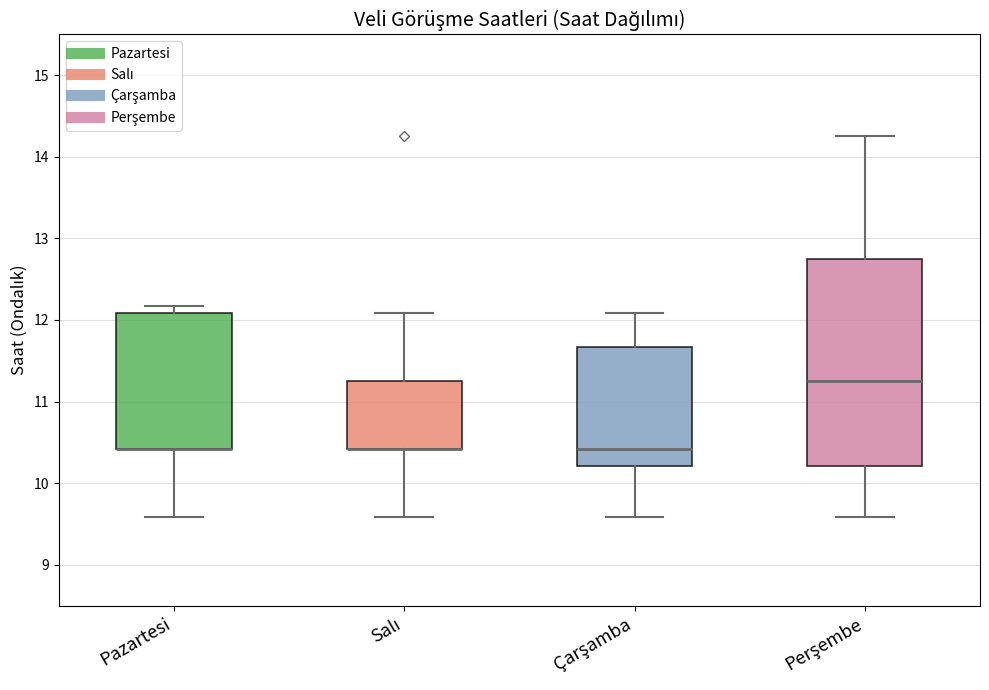

Reading left to right, transcribe this box plot: for each box, give where its median line is, the range the box spans, and where its two whiskers end, as read against the y-axis. The values are not printed on the chart, so give them approximately, as read against the axis.

Pazartesi: median 10.4 (drawn on the box's lower edge), box 10.4 to 12.1, whiskers 9.6 to 12.2
Salı: median 10.4 (drawn on the box's lower edge), box 10.4 to 11.3, whiskers 9.6 to 12.1
Çarşamba: median 10.4, box 10.2 to 11.7, whiskers 9.6 to 12.1
Perşembe: median 11.3, box 10.2 to 12.8, whiskers 9.6 to 14.3